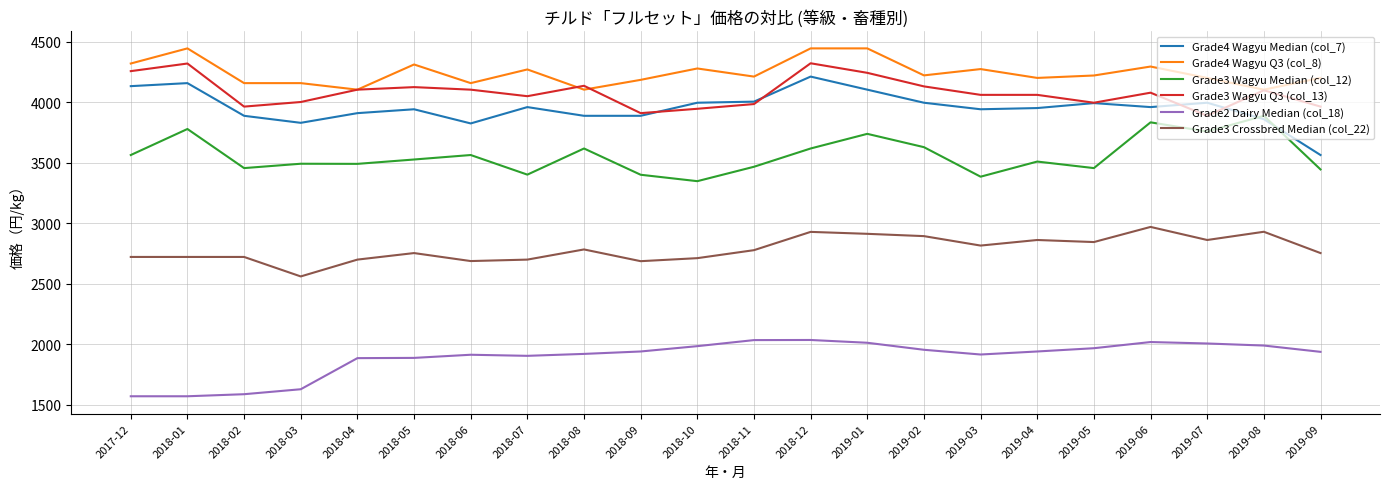

What is the smallest value displayed?

1571